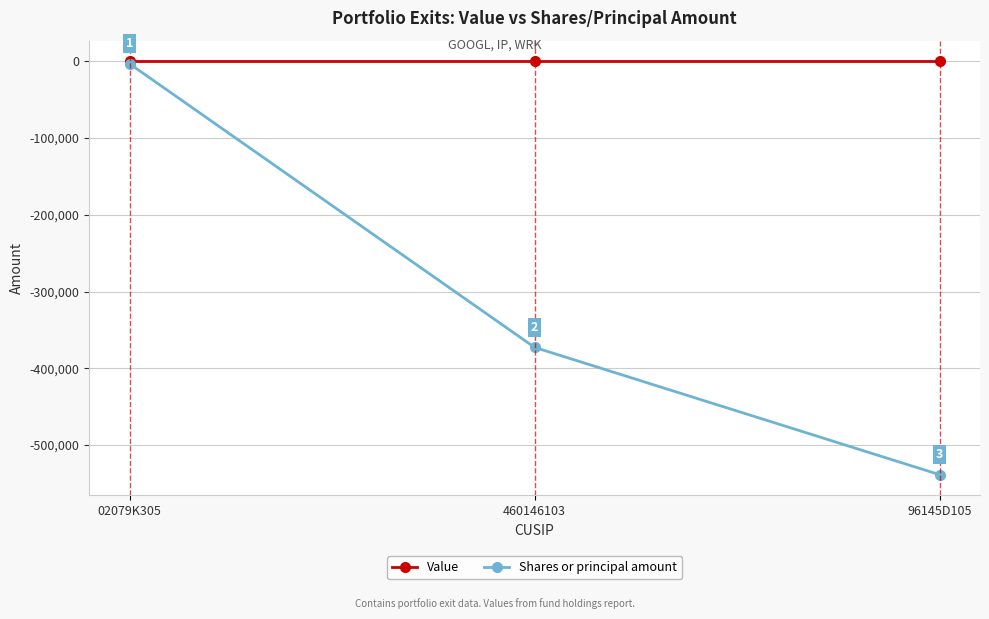

What is the sum of all Shares or principal amount values?

-914730